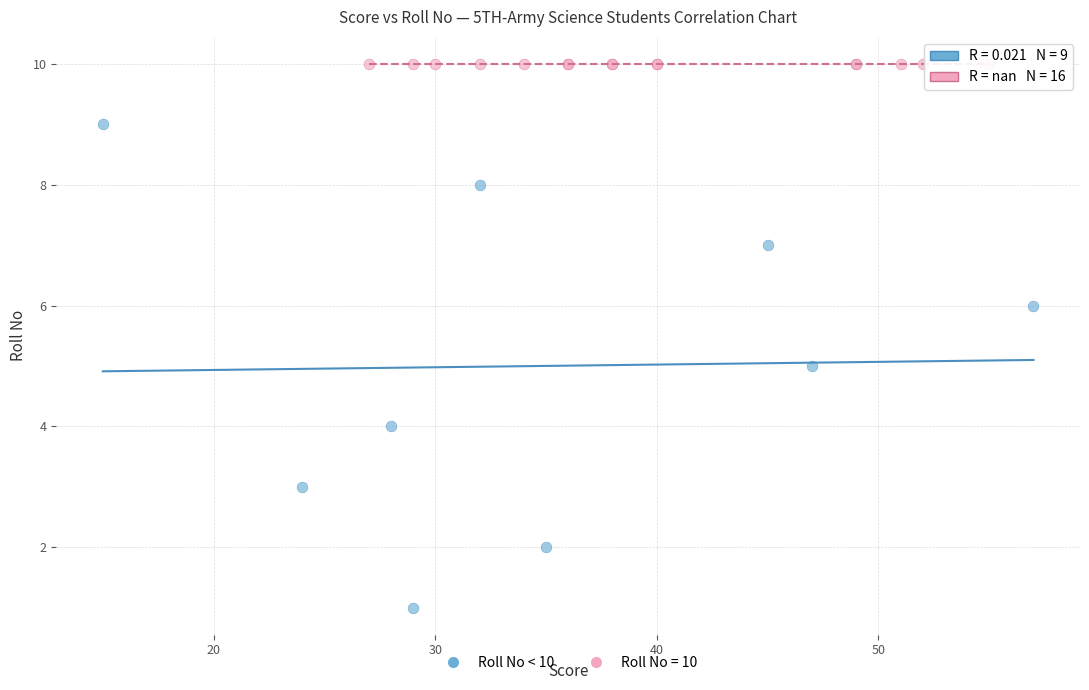

Which series contains the highest Y value?

Roll No = 10